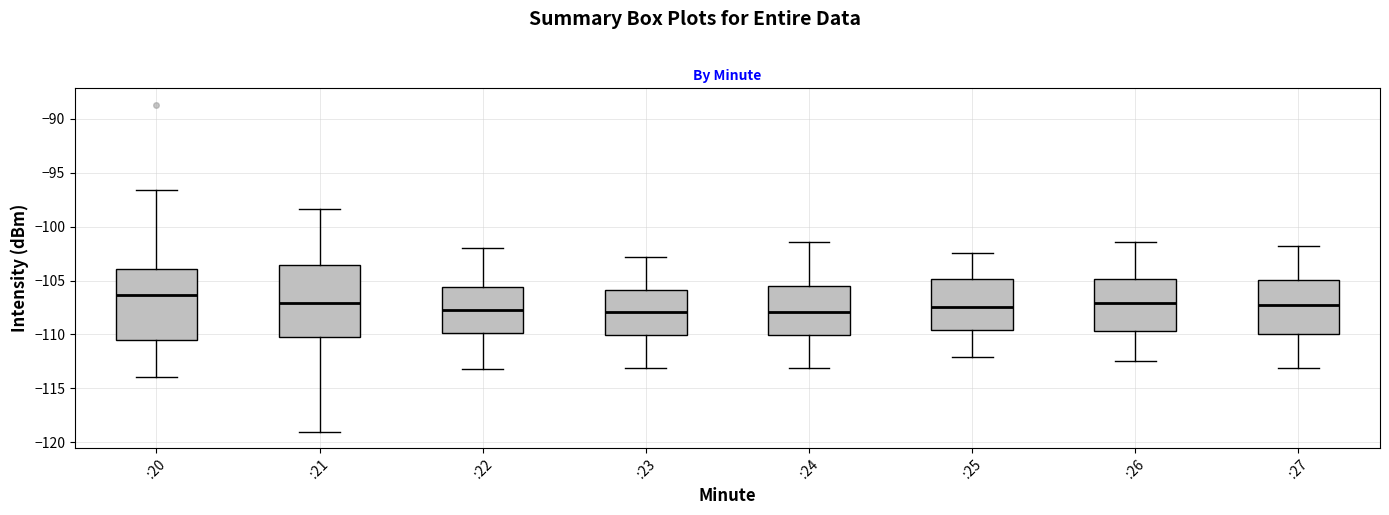

Where is the lower edge of the box for :26 on the y-axis? The values are not printed on the chart, so give them approximately, as read against the axis.

-109.5